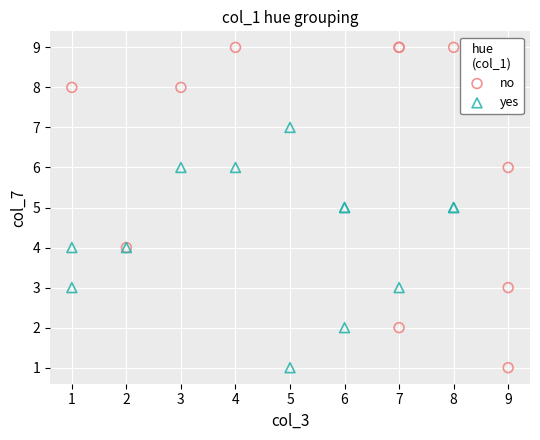

Which series has the largest Y range (max minus min)?

no